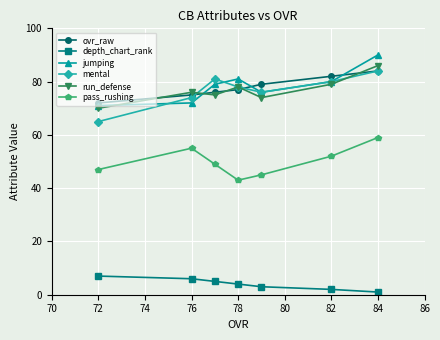

Reading right to left, extract all data points from this chart.

ovr_raw: 84	82	79	77	76	75	72
depth_chart_rank: 1	2	3	4	5	6	7
jumping: 90	80	76	81	79	72	71
mental: 84	80	76	78	81	74	65
run_defense: 86	79	74	78	75	76	70
pass_rushing: 59	52	45	43	49	55	47